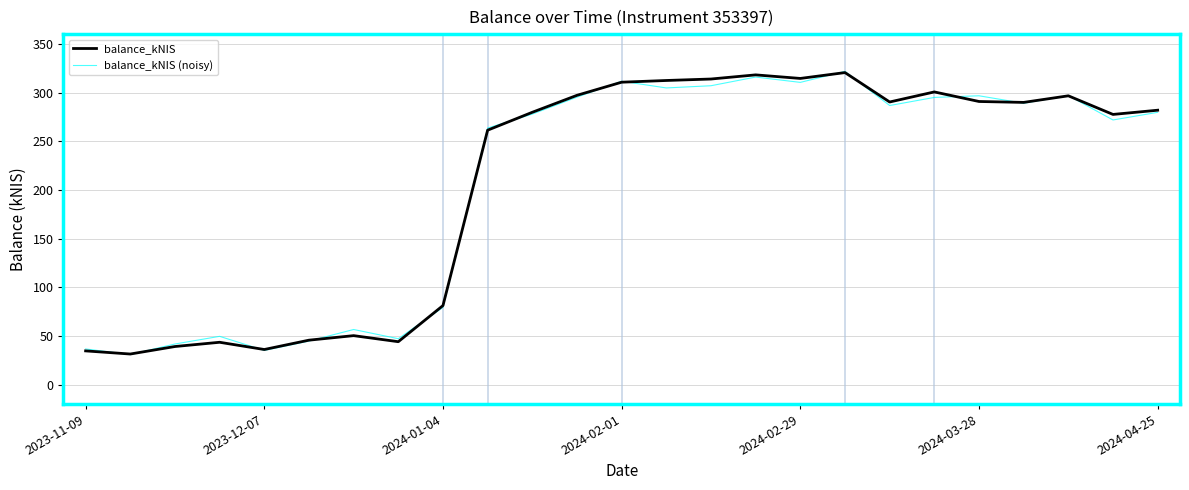

Is this an area chart (filled region under the line)?

No